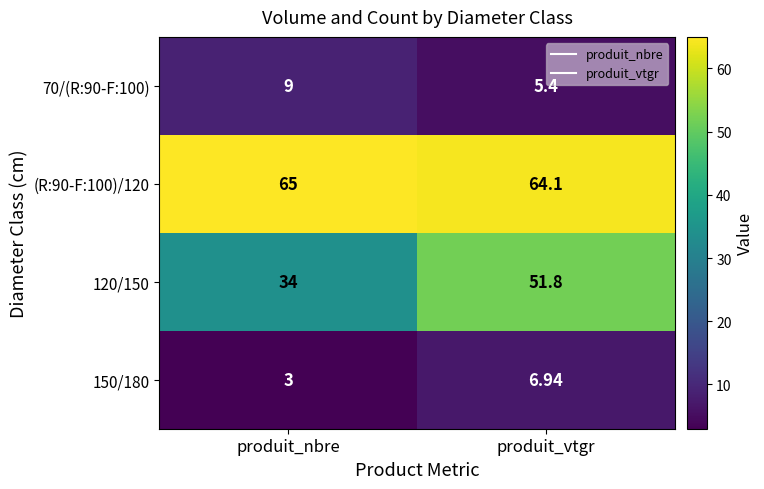

At which label does (R:90-F:100)/120 reach its minimum?

produit_vtgr